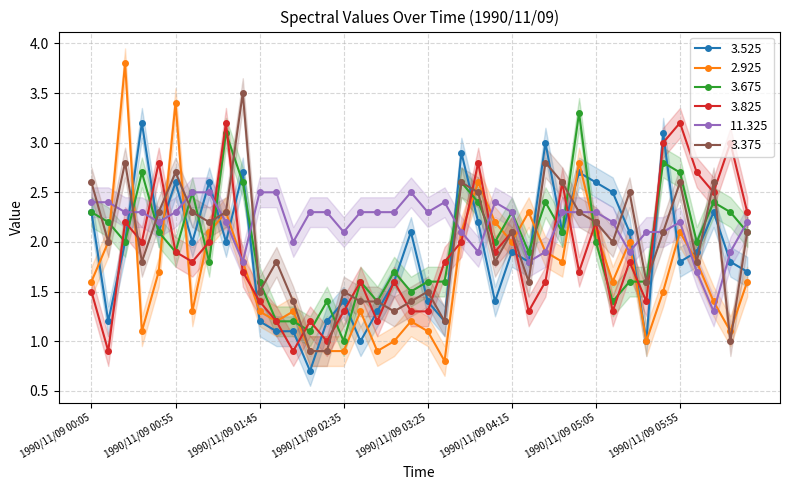

Is the value of 2.925 at 1990/11/09 03:55 greater than the value of 3.525 at 1990/11/09 04:55?

No